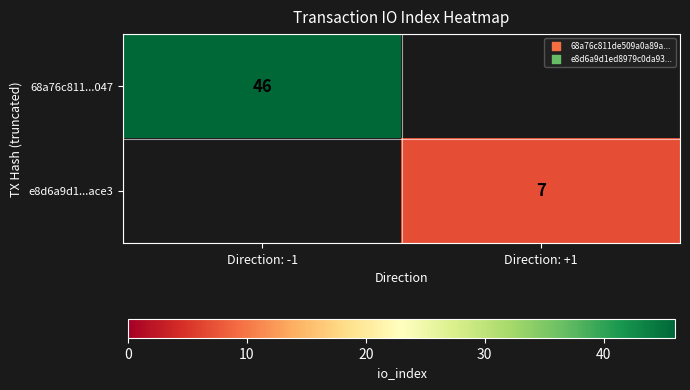

Is the value of e8d6a9d1...ace3 at Direction: +1 greater than the value of 68a76c811...047 at Direction: -1?

No